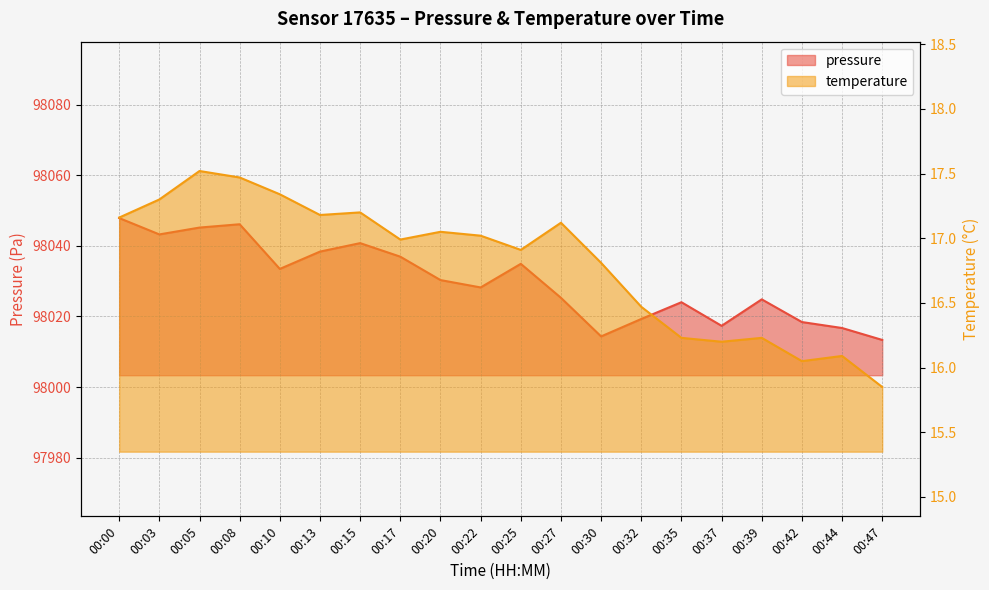

What are all the series names shown in the legend?

pressure, temperature